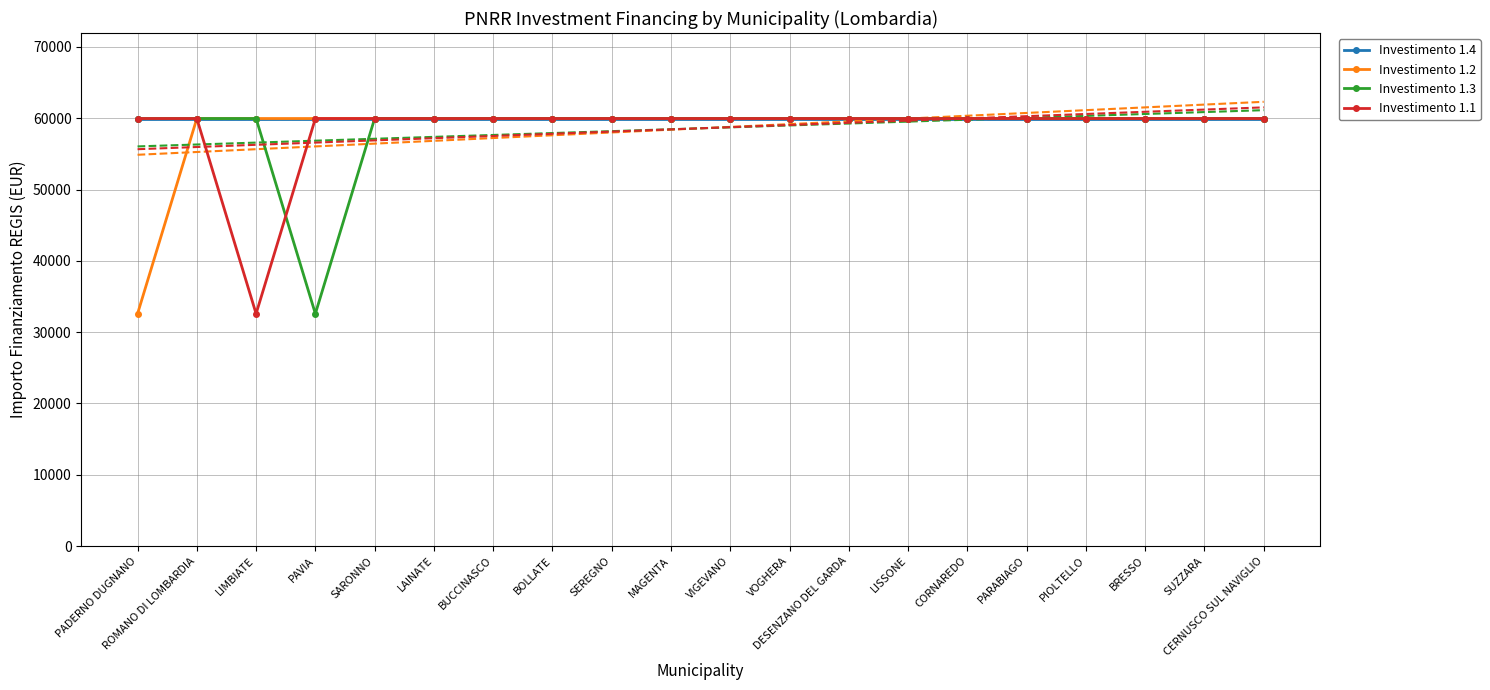

True or false: Investimento 1.1 and Investimento 1.4 cross at least once.

False